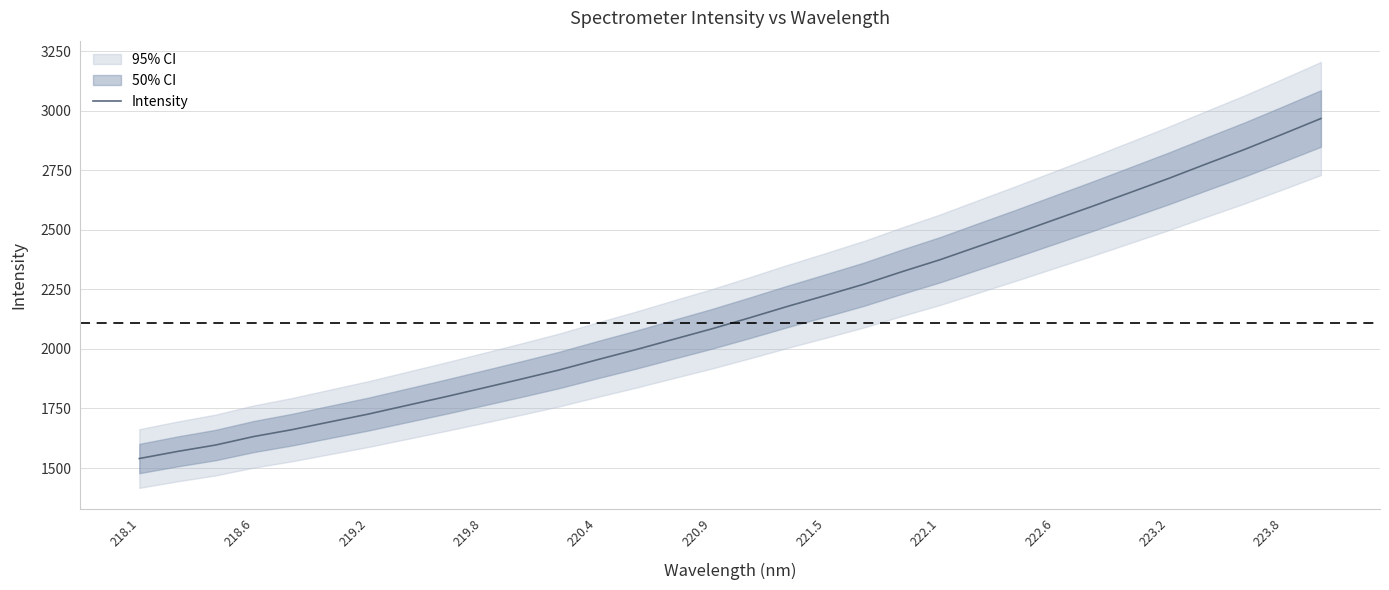

How many lines are shown in the chart?

1